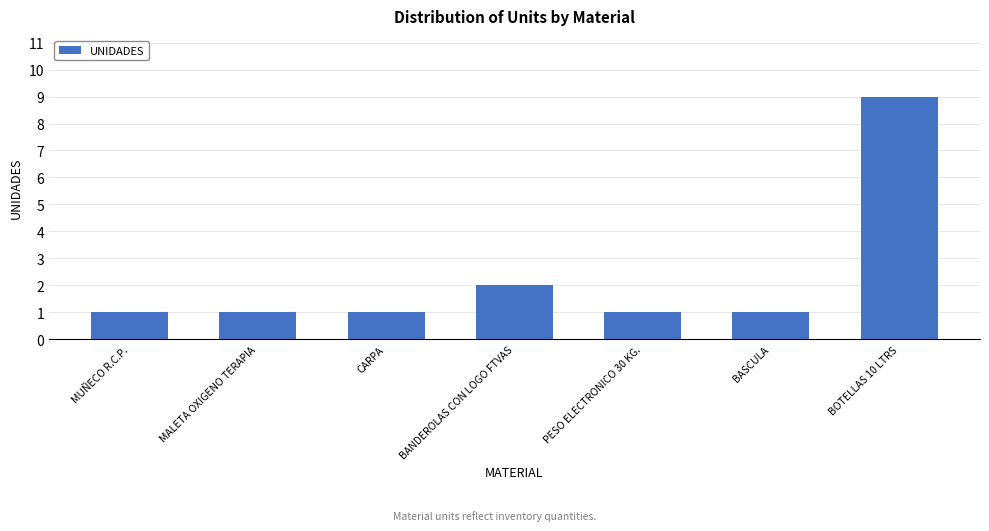

What is the difference between the maximum and minimum values?

8